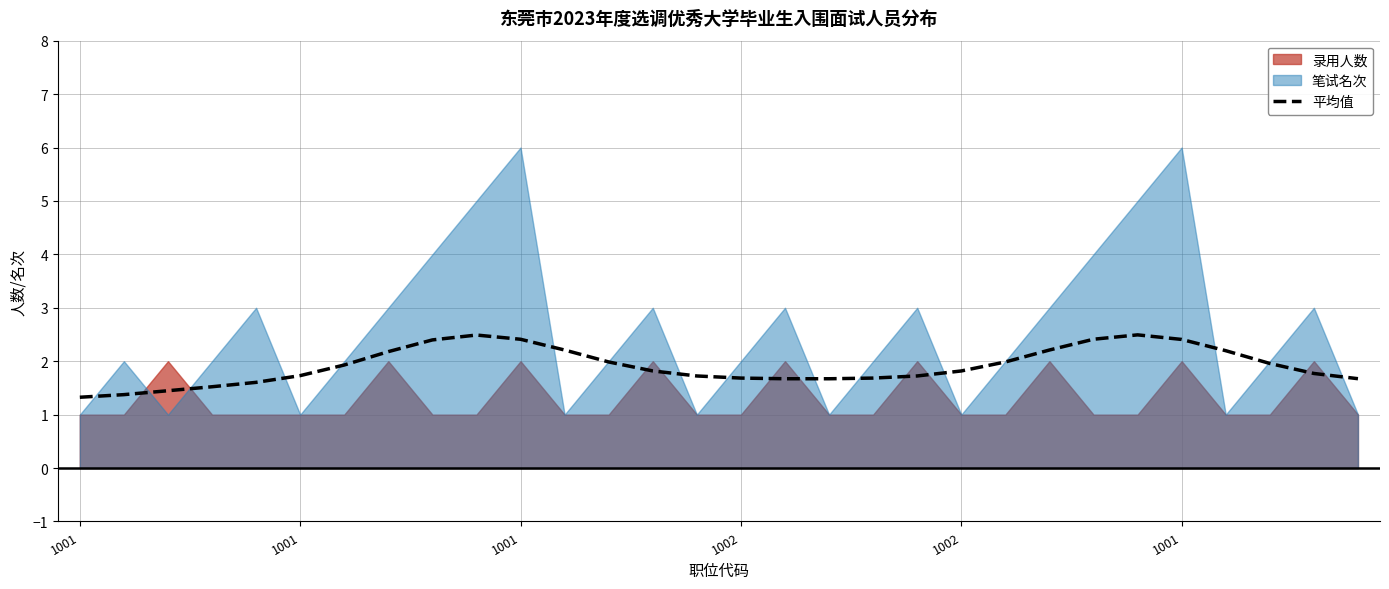

The value at 11 is 3.9. True or false?

False